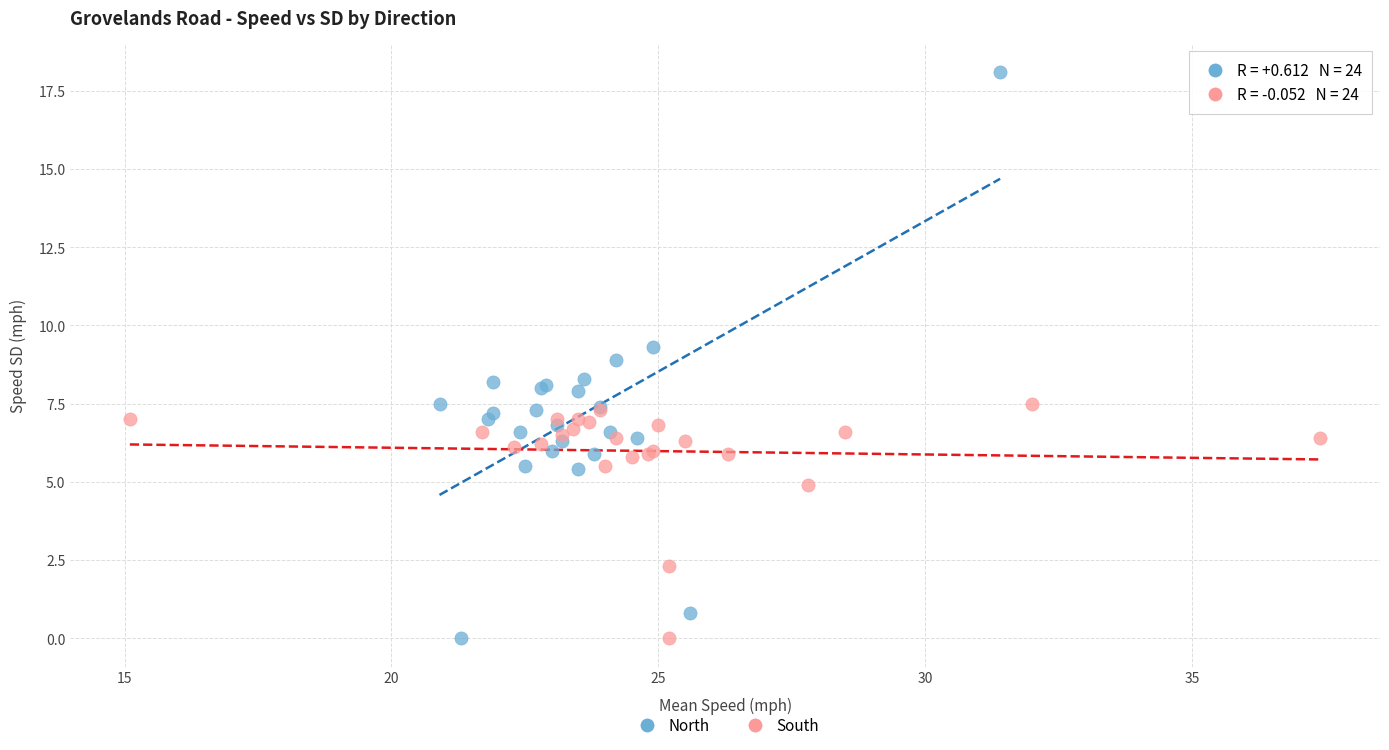

What are all the series names shown in the legend?

North, South